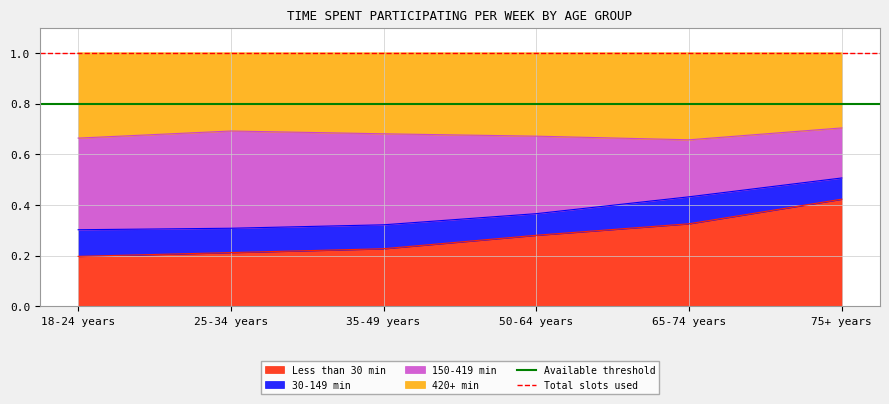

The value of Less than 30 min at 65-74 years is 0.5. True or false?

False